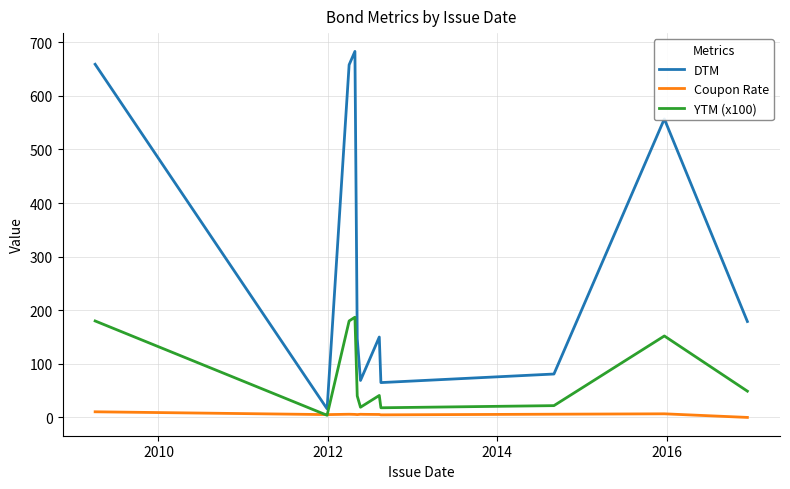

Which series has the largest range (max minus min)?

DTM